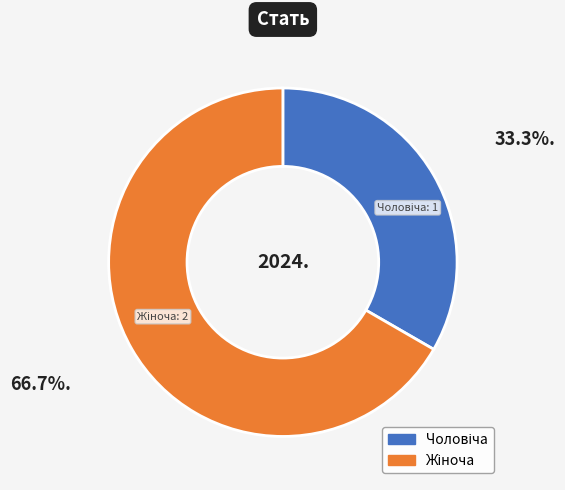

Is there a majority slice in this chart?

Yes